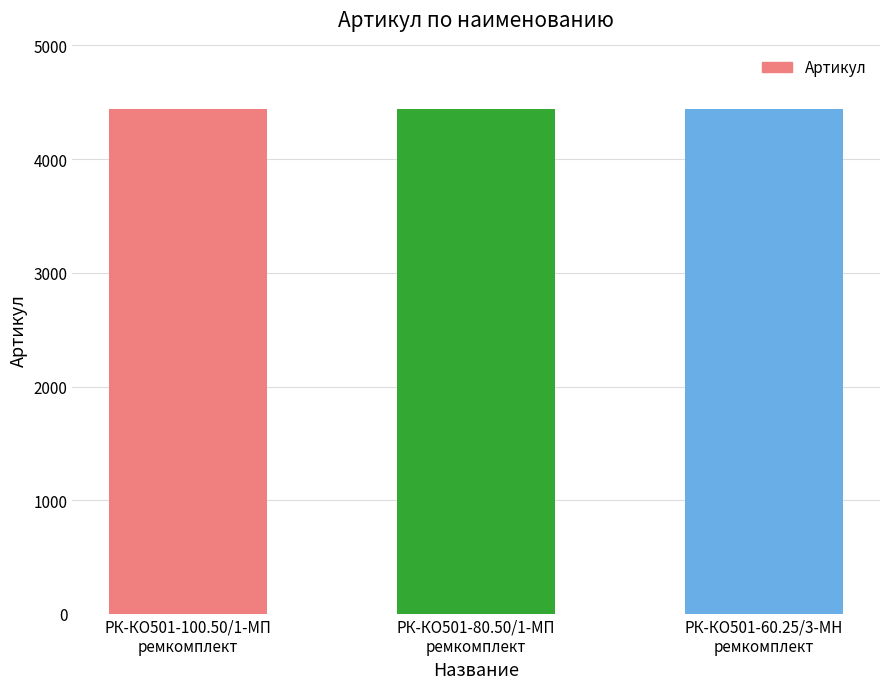

What is the average value?

4438